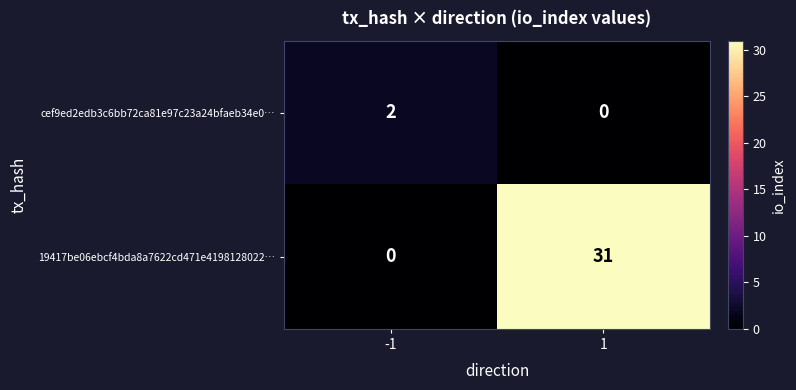

How many categories are shown in the chart?

2